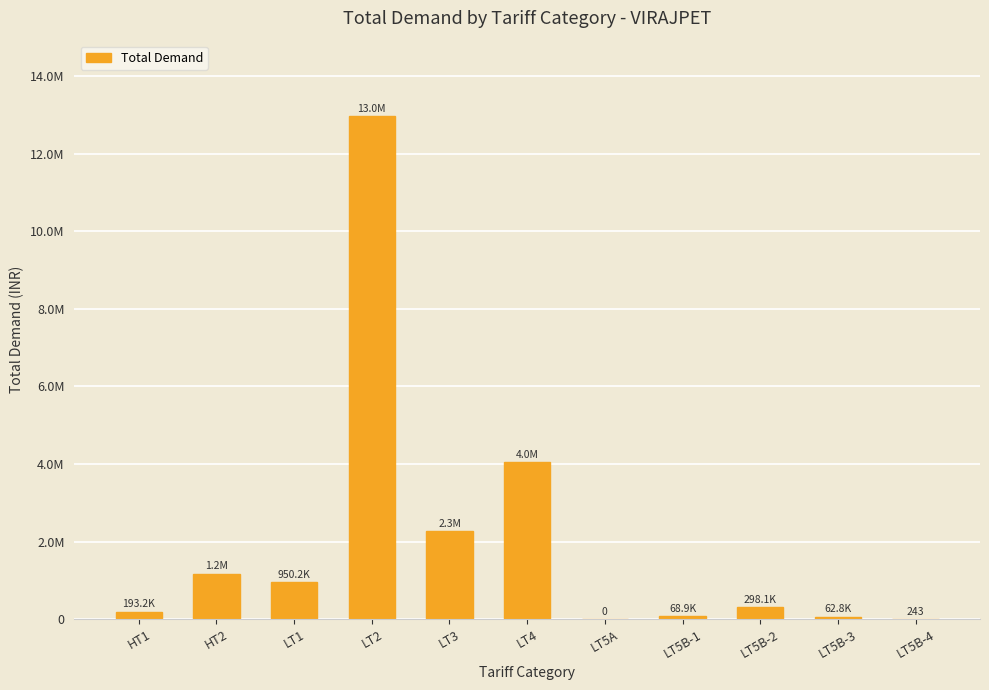

List the labels in order of value, smallest first.

LT5A, LT5B-4, LT5B-3, LT5B-1, HT1, LT5B-2, LT1, HT2, LT3, LT4, LT2